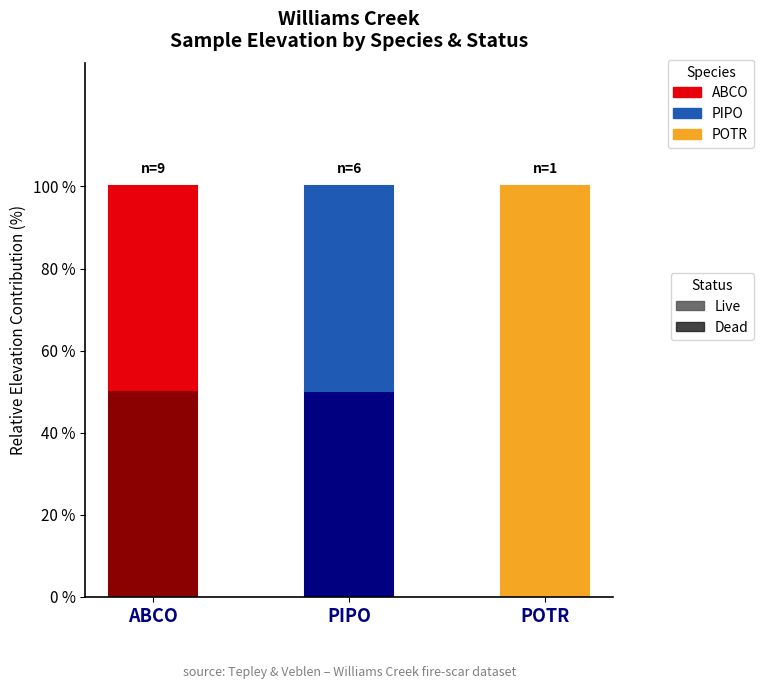

The value of Dead at ABCO is 50.5. True or false?

True